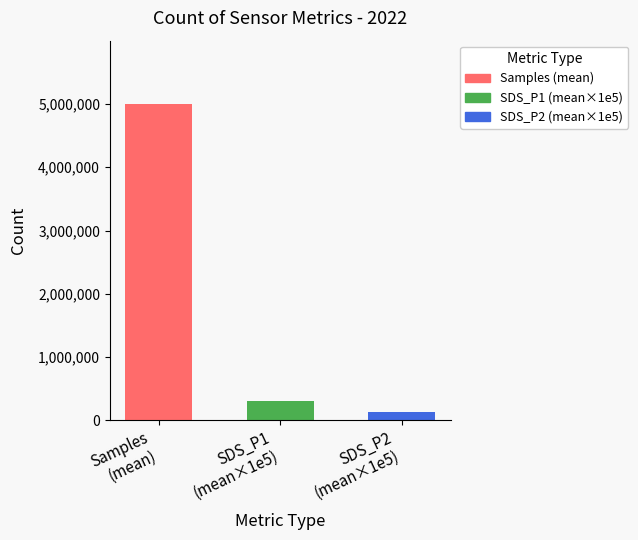

What are all the series names shown in the legend?

Samples, SDS_P1, SDS_P2